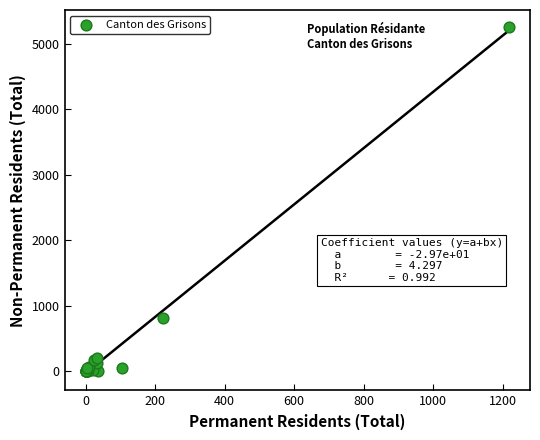

What Y value in the scatter plot is closest to 2627?

812